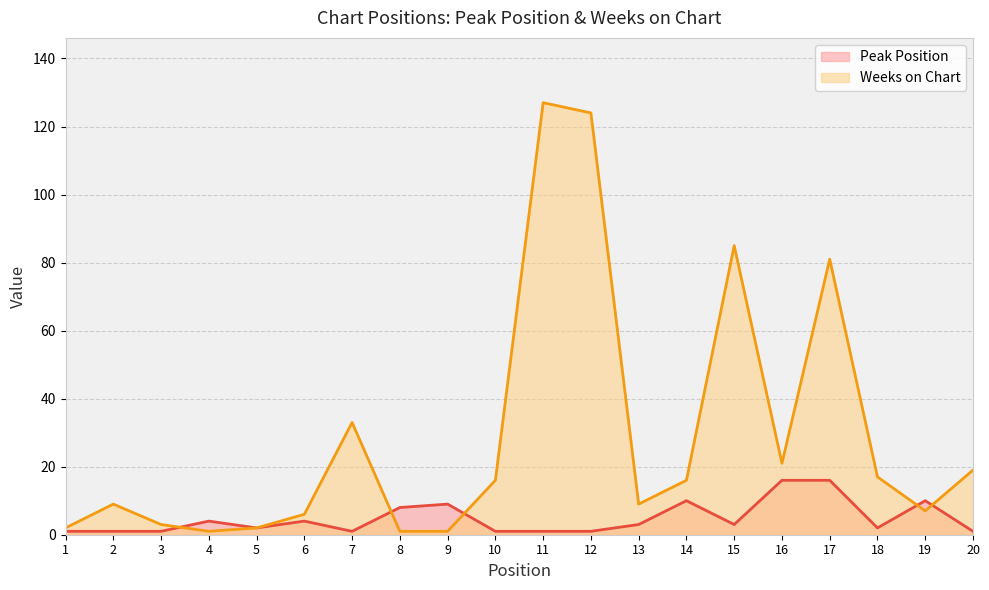

What is the maximum value for Weeks on Chart?

127